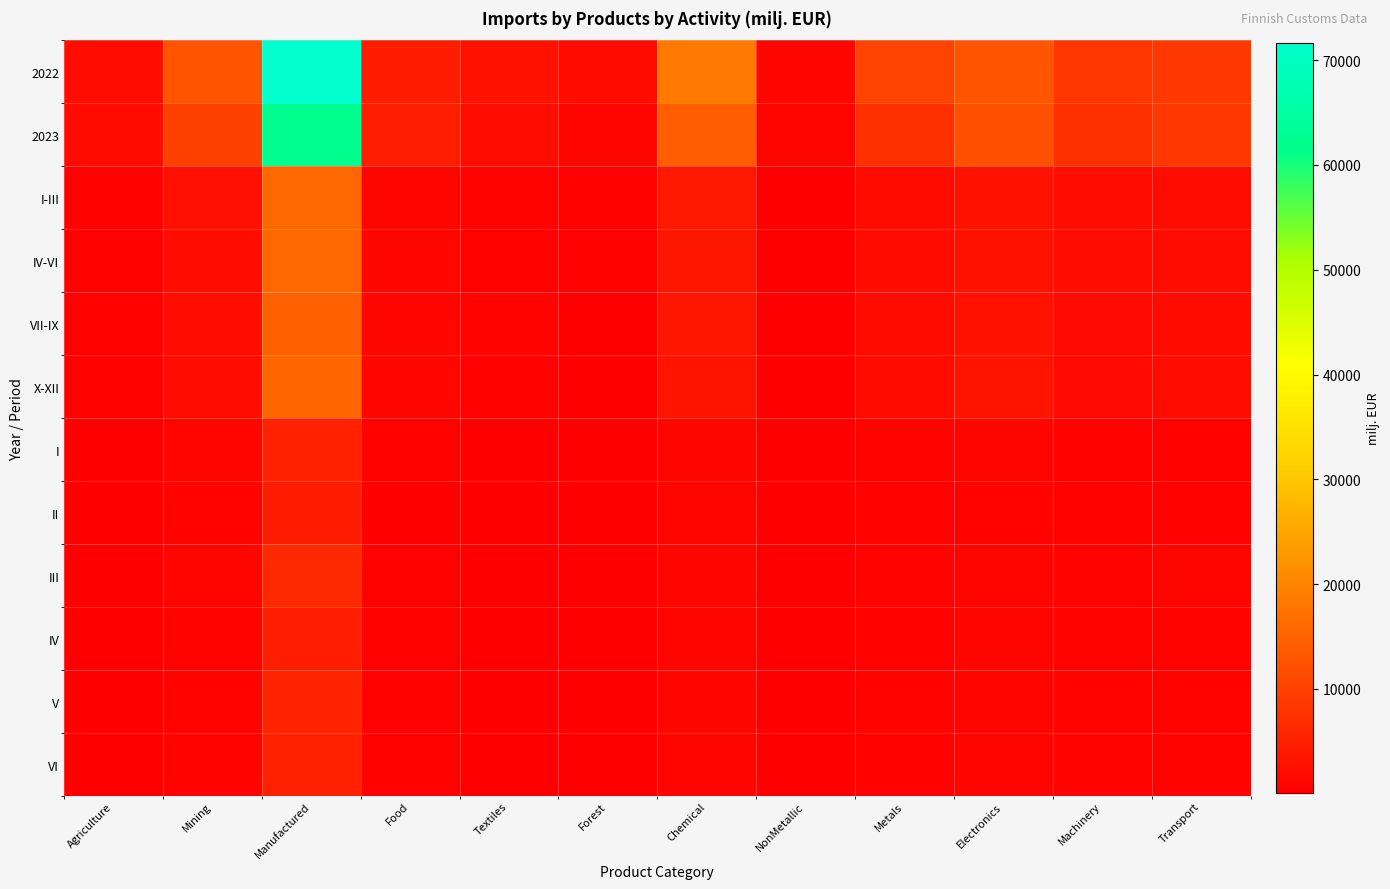

Reading left to right, what are all the values shown in this chart?

2022: Agriculture=2318.9	Mining=13129.9	Manufactured=71591.1	Food=4733.1	Textiles=3031.0	Forest=1807.7	Chemical=18236.0	NonMetallic=1207.9	Metals=10377.8	Electronics=12658.2	Machinery=8377.4	Transport=8561.6
2023: Agriculture=1960.1	Mining=9944.5	Manufactured=62232.2	Food=4893.3	Textiles=2527.3	Forest=1465.8	Chemical=14124.2	NonMetallic=1031.9	Metals=7397.0	Electronics=12312.6	Machinery=7504.9	Transport=8724.9
I-III: Agriculture=559.7	Mining=2717.5	Manufactured=15998.1	Food=1162.0	Textiles=674.9	Forest=402.2	Chemical=3761.6	NonMetallic=268.1	Metals=2010.5	Electronics=3012.3	Machinery=2050.1	Transport=2090.5
IV-VI: Agriculture=526.2	Mining=2421.1	Manufactured=15904.3	Food=1271.4	Textiles=589.6	Forest=386.1	Chemical=3504.4	NonMetallic=277.4	Metals=1858.0	Electronics=3046.9	Machinery=2126.6	Transport=2296.8
VII-IX: Agriculture=397.2	Mining=2390.6	Manufactured=14856.7	Food=1216.5	Textiles=692.6	Forest=332.0	Chemical=3466.7	NonMetallic=249.0	Metals=1760.3	Electronics=3007.0	Machinery=1624.1	Transport=1976.5
X-XII: Agriculture=477.0	Mining=2415.3	Manufactured=15473.1	Food=1243.4	Textiles=570.3	Forest=345.5	Chemical=3391.6	NonMetallic=237.4	Metals=1768.2	Electronics=3246.5	Machinery=1704.1	Transport=2361.2
I: Agriculture=188.1	Mining=1003.7	Manufactured=5223.2	Food=364.5	Textiles=224.9	Forest=134.0	Chemical=1352.6	NonMetallic=80.0	Metals=684.4	Electronics=988.7	Machinery=611.7	Transport=598.6
II: Agriculture=152.7	Mining=773.5	Manufactured=4513.1	Food=345.1	Textiles=195.9	Forest=118.8	Chemical=1032.8	NonMetallic=77.7	Metals=559.3	Electronics=879.7	Machinery=610.6	Transport=524.6
III: Agriculture=218.9	Mining=940.2	Manufactured=6261.8	Food=452.3	Textiles=254.1	Forest=149.4	Chemical=1376.2	NonMetallic=110.4	Metals=766.8	Electronics=1144.0	Machinery=827.8	Transport=967.4
IV: Agriculture=183.8	Mining=741.8	Manufactured=4982.8	Food=381.7	Textiles=176.5	Forest=133.3	Chemical=1078.1	NonMetallic=84.0	Metals=597.2	Electronics=935.9	Machinery=648.9	Transport=777.9
V: Agriculture=183.7	Mining=851.3	Manufactured=5566.8	Food=447.9	Textiles=199.9	Forest=129.0	Chemical=1231.5	NonMetallic=99.9	Metals=665.9	Electronics=1044.0	Machinery=770.8	Transport=785.5
VI: Agriculture=158.6	Mining=828.1	Manufactured=5354.8	Food=441.8	Textiles=213.2	Forest=123.8	Chemical=1194.7	NonMetallic=93.5	Metals=594.9	Electronics=1066.9	Machinery=706.9	Transport=733.4